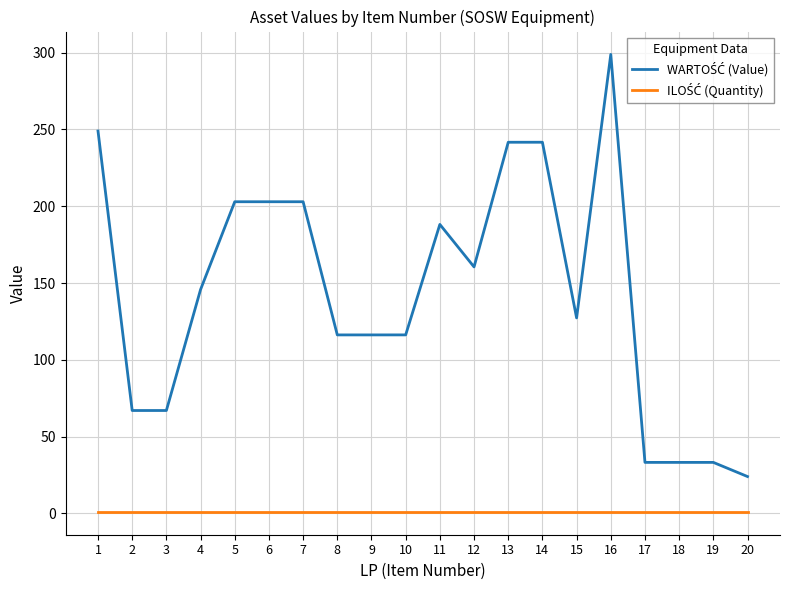

How many distinct data groups are displayed?

2